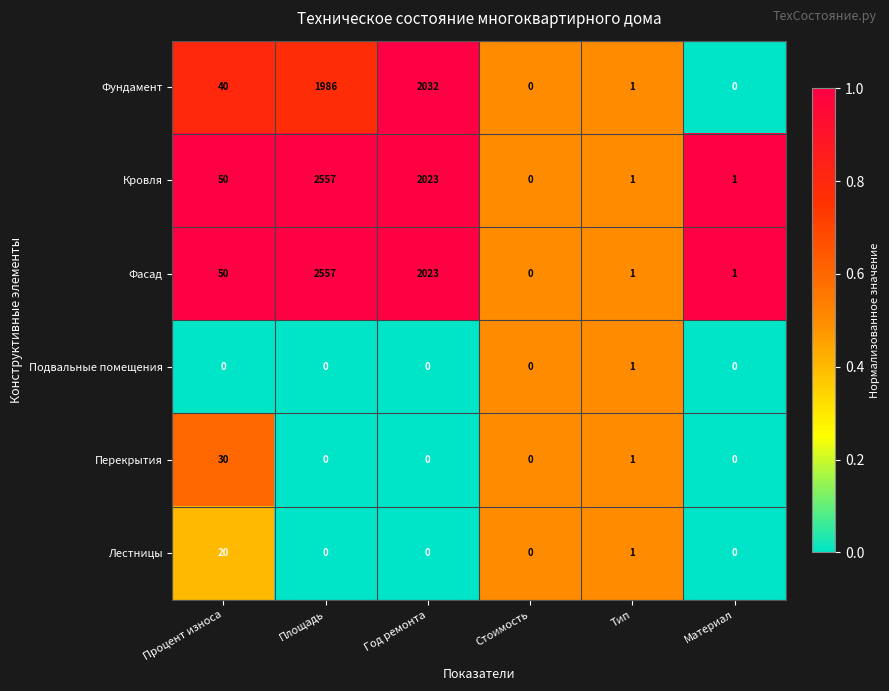

The Фасад series shows 50 at Процент износа. True or false?

True